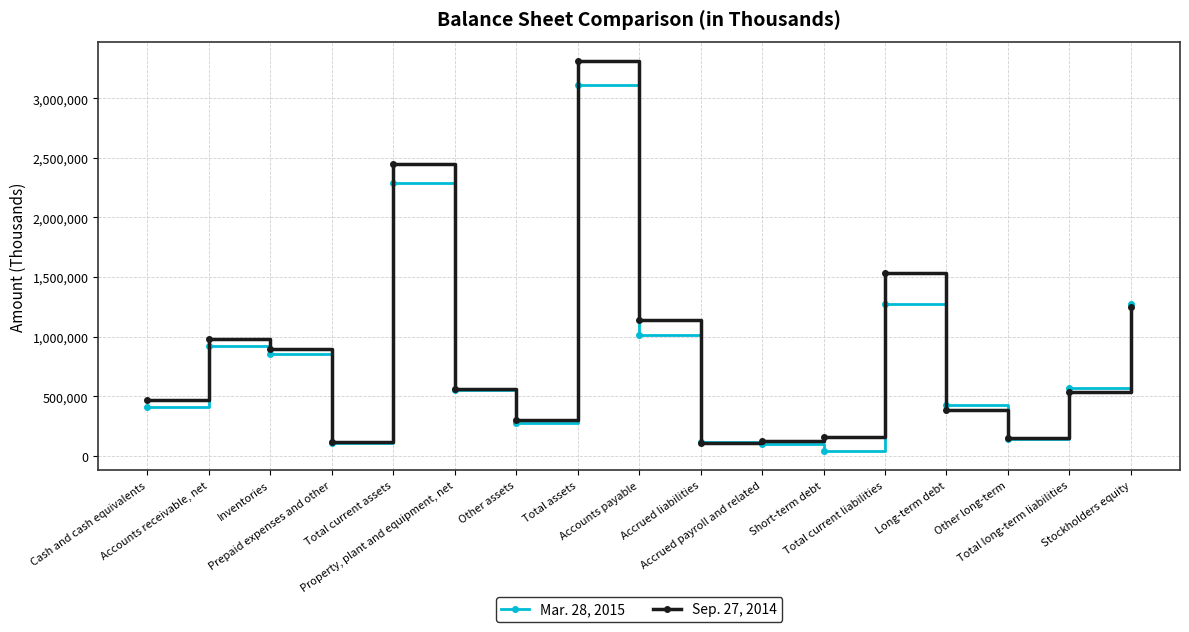

What is the sum of the Sep. 27, 2014 values at Total assets and Property, plant and equipment, net?

3876105